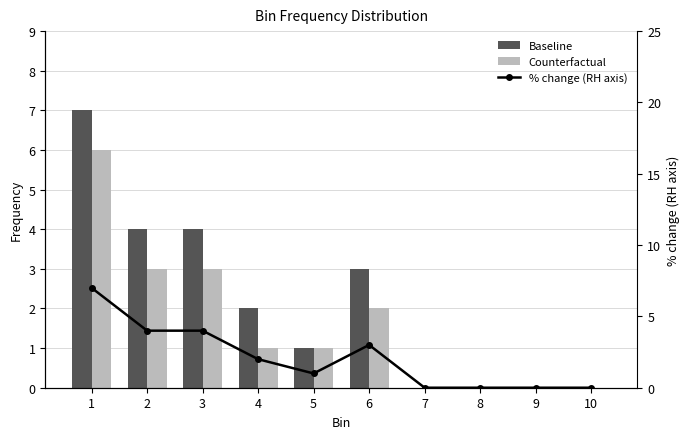

What is the maximum value for Counterfactual?

6